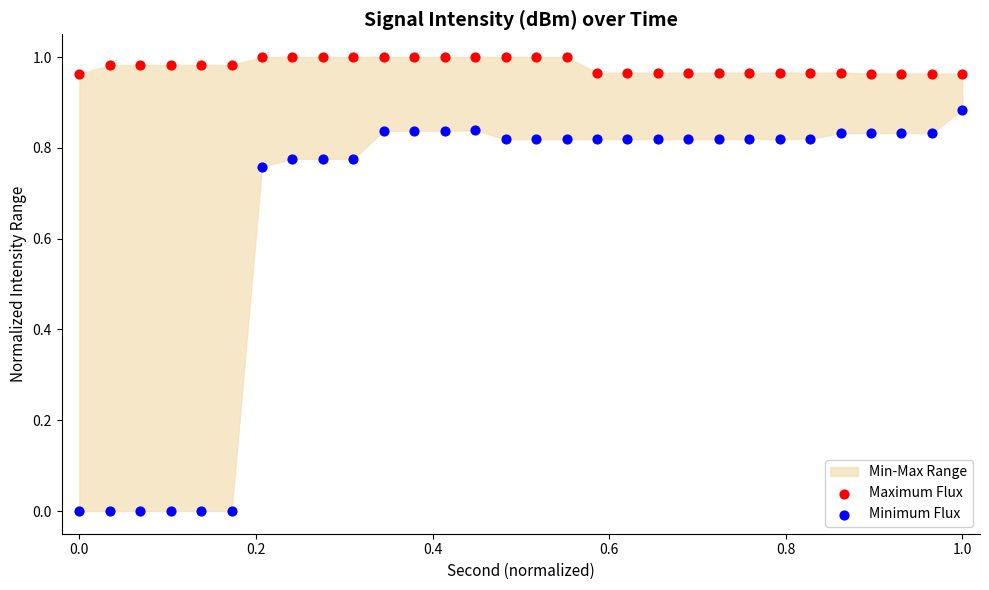

Which series has the largest Y range (max minus min)?

Minimum Flux